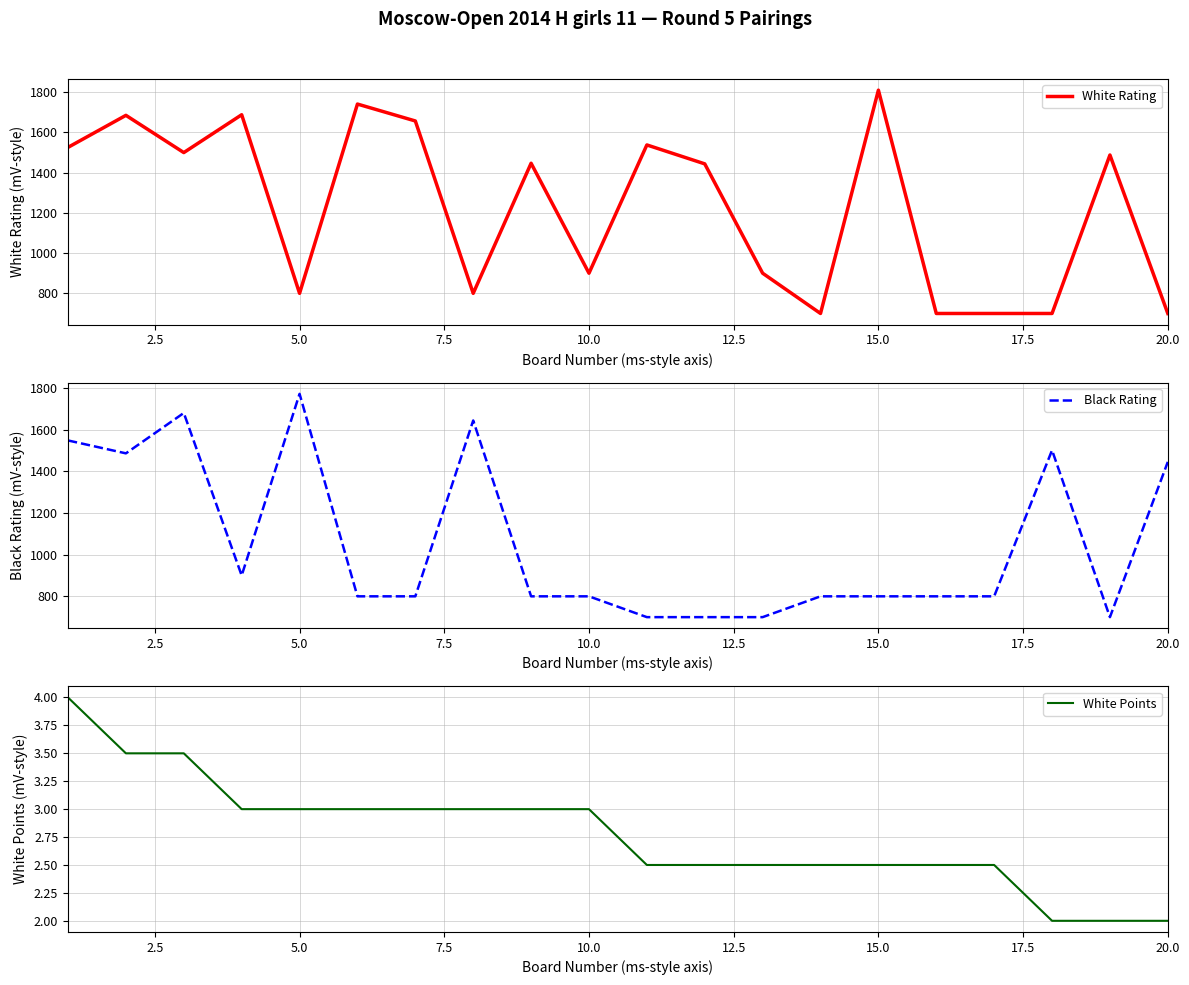

What is the minimum value for Black Rating?

700